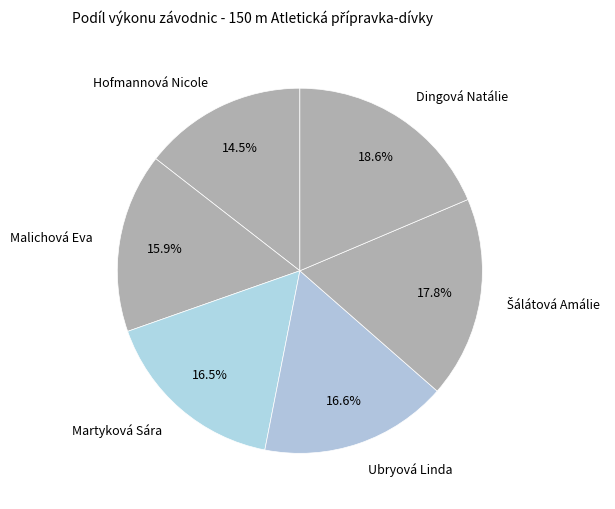

How many segments does this pie chart have?

6